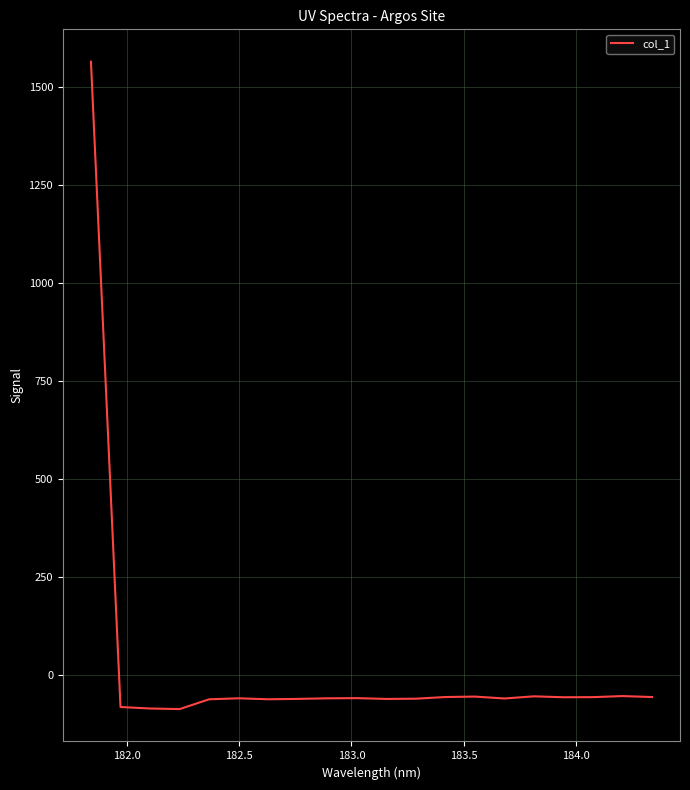

What is the maximum value shown in the chart?

1564.5